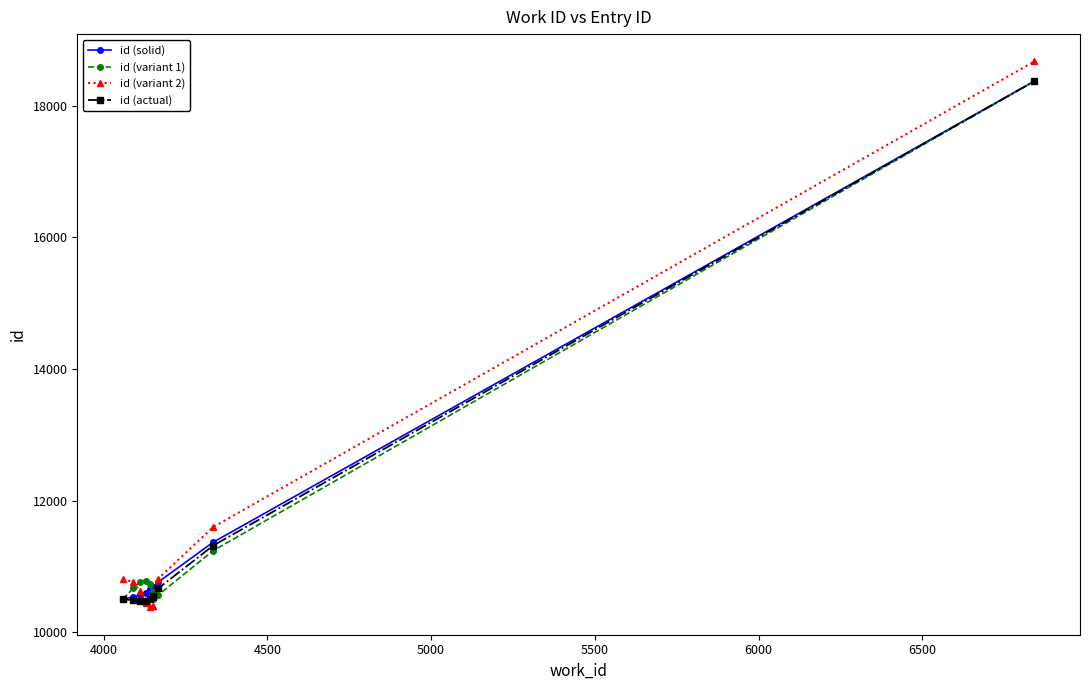

In id (variant 1), how many points are lower than both neighbors (excluding endpoints)?

1